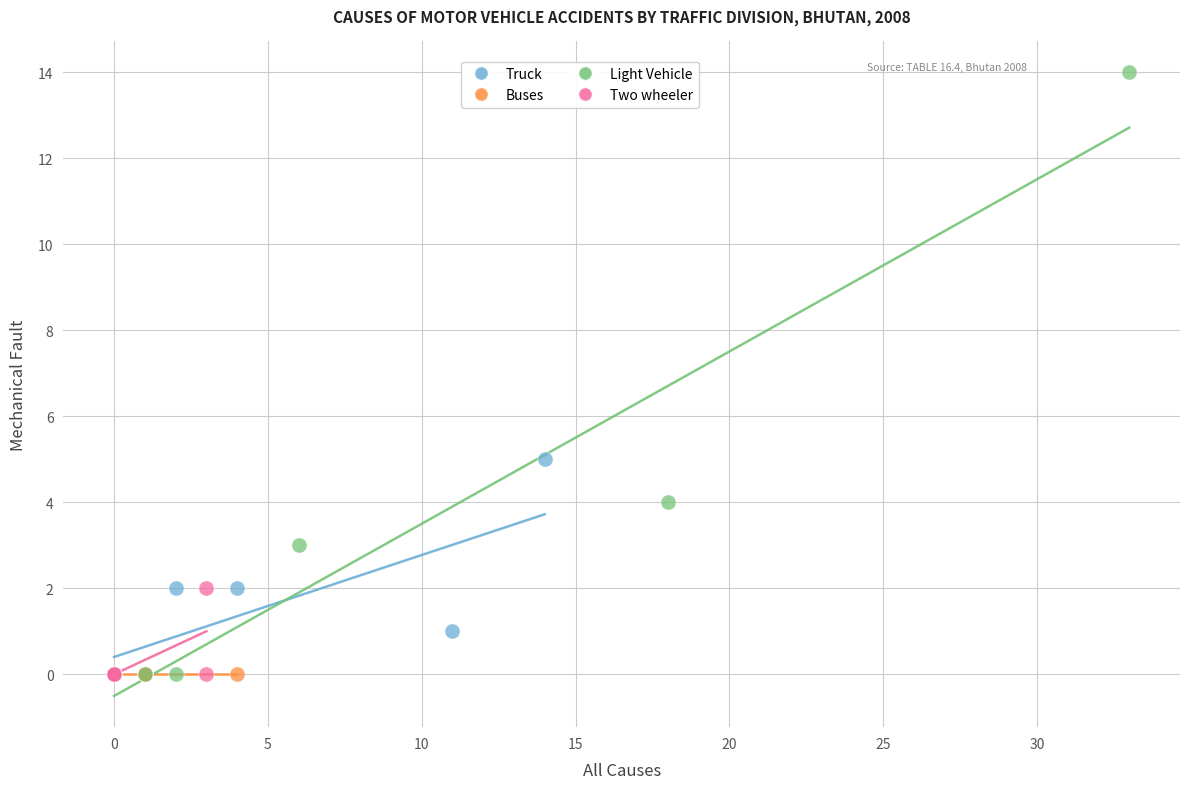

Which series reaches the maximum Y coordinate?

Light Vehicle